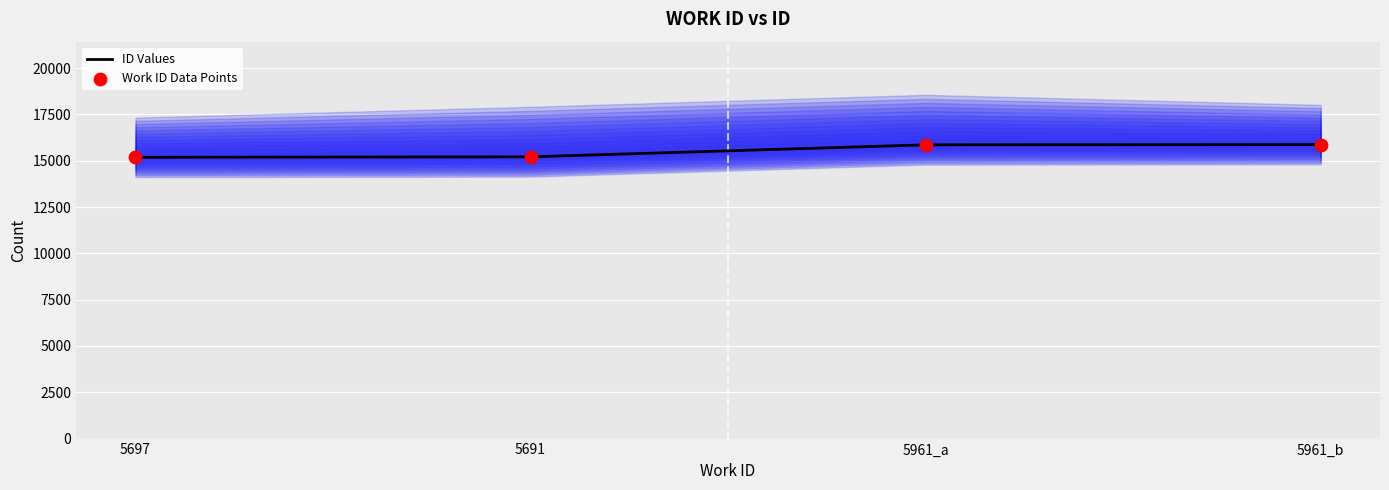

At how many categories does at least one series exceed 15559?

2